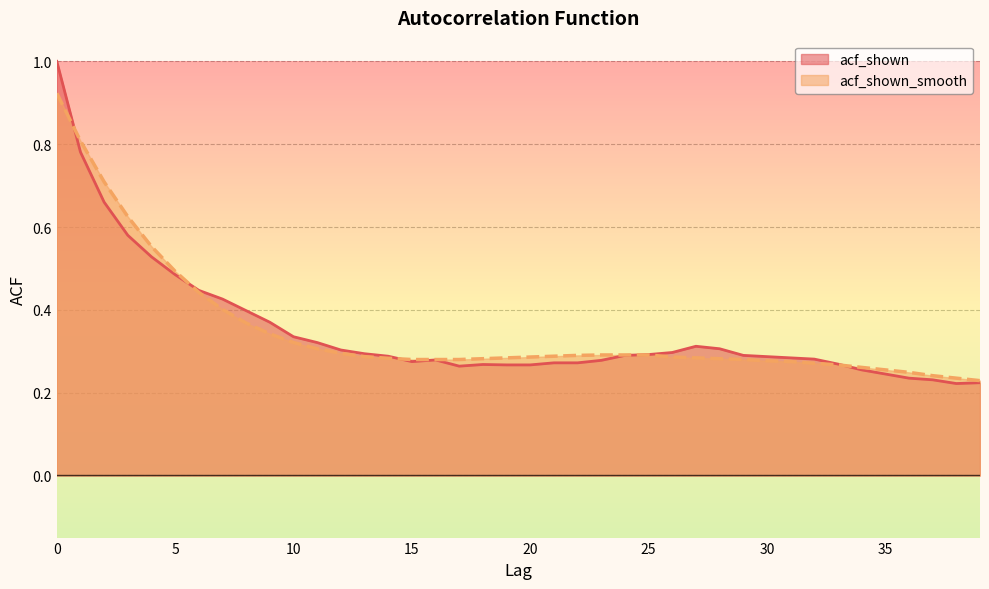

What is the value of the acf_shown_smooth point at the 31st from the left?

0.3